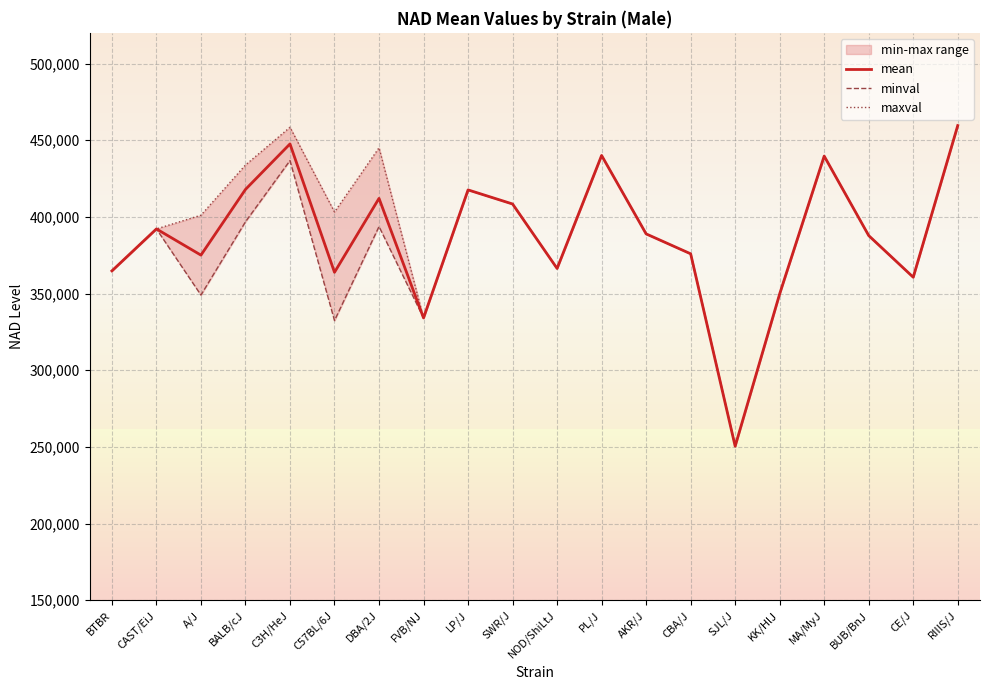

Reading right to left, list all the values displayed in this chart.

mean: 459545	360638	387798	439643	349808	250453	375926	388909	440033	366353	408402	417590	334091	412057	363846	447565	417886	375055	392141	364780
minval: 459545	360638	387798	439643	349808	250453	375926	388909	440033	366353	408402	417590	334091	393709	332377	436702	396787	349023	392141	364780
maxval: 459545	360638	387798	439643	349808	250453	375926	388909	440033	366353	408402	417590	334091	445063	403192	458427	433823	401088	392141	364780